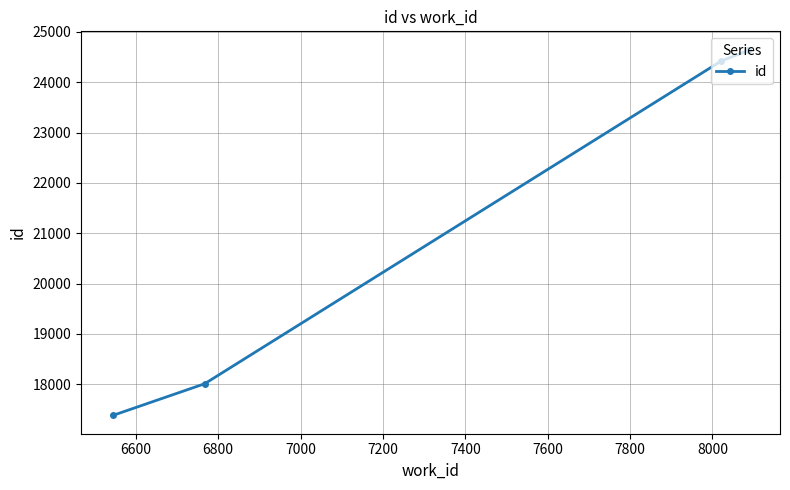

Which has a higher value, 6800 or 7200?

7200